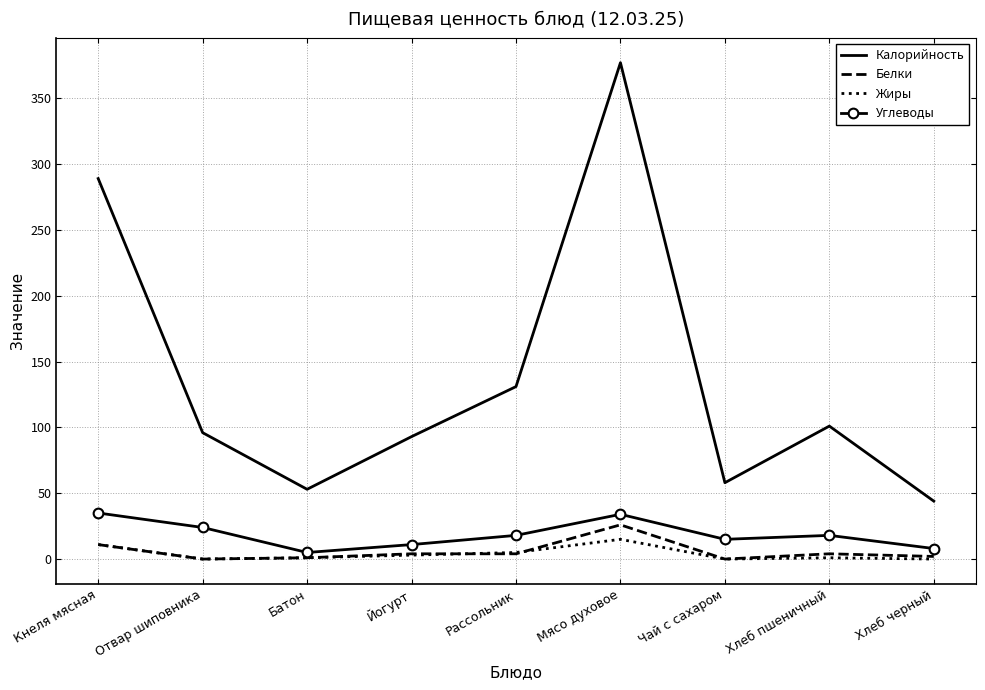

At which category does Калорийность reach its first local peak?

Мясо духовое